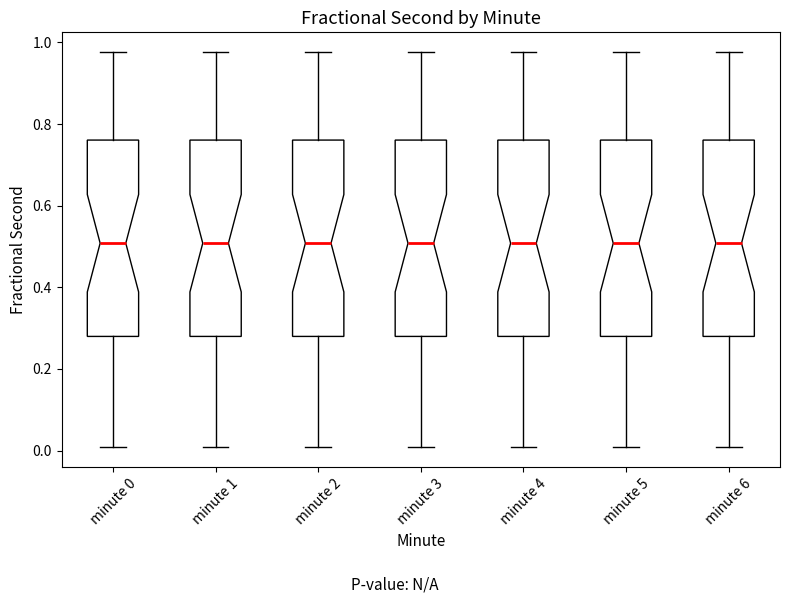

Where does the median line of the box for minute 5 sit on the y-axis? The values are not printed on the chart, so give them approximately, as read against the axis.

0.50